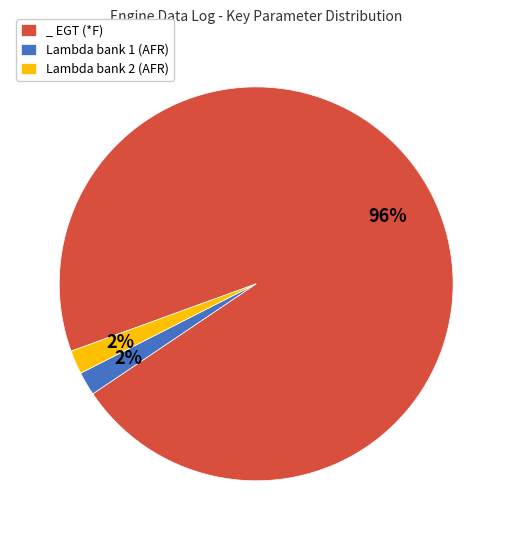

What is the largest slice in the pie chart?

_ EGT (*F)